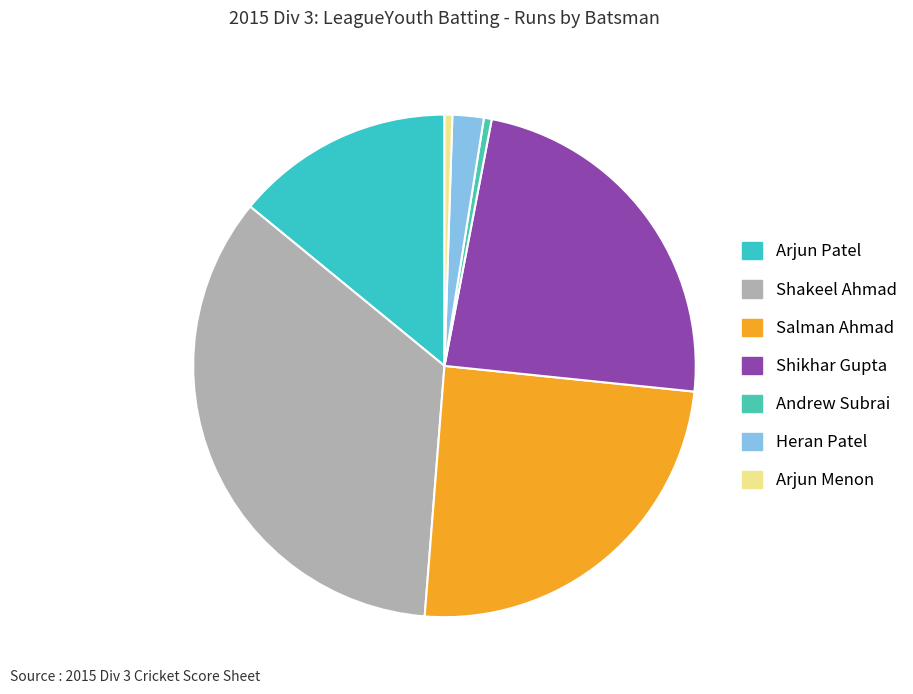

Is the sum of Salman Ahmad and Shikhar Gupta greater than half?

No